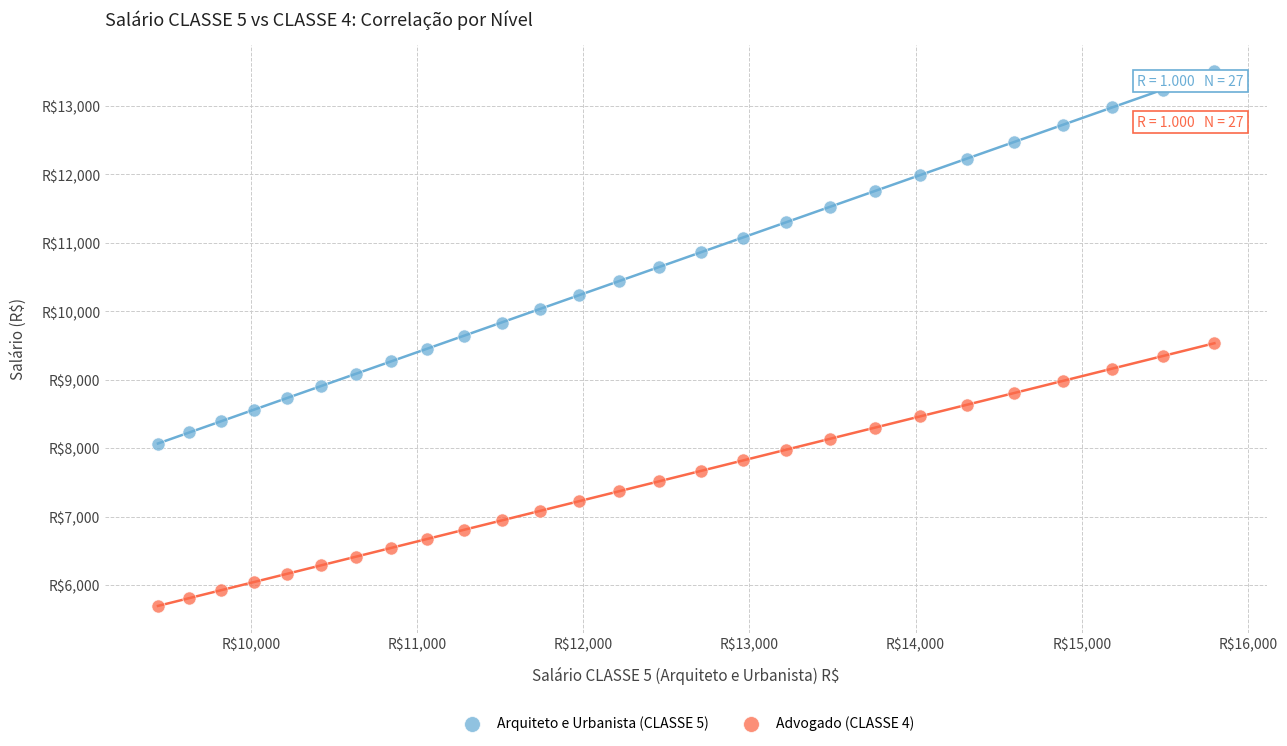

Which series has the largest Y range (max minus min)?

Arquiteto e Urbanista (CLASSE 5)